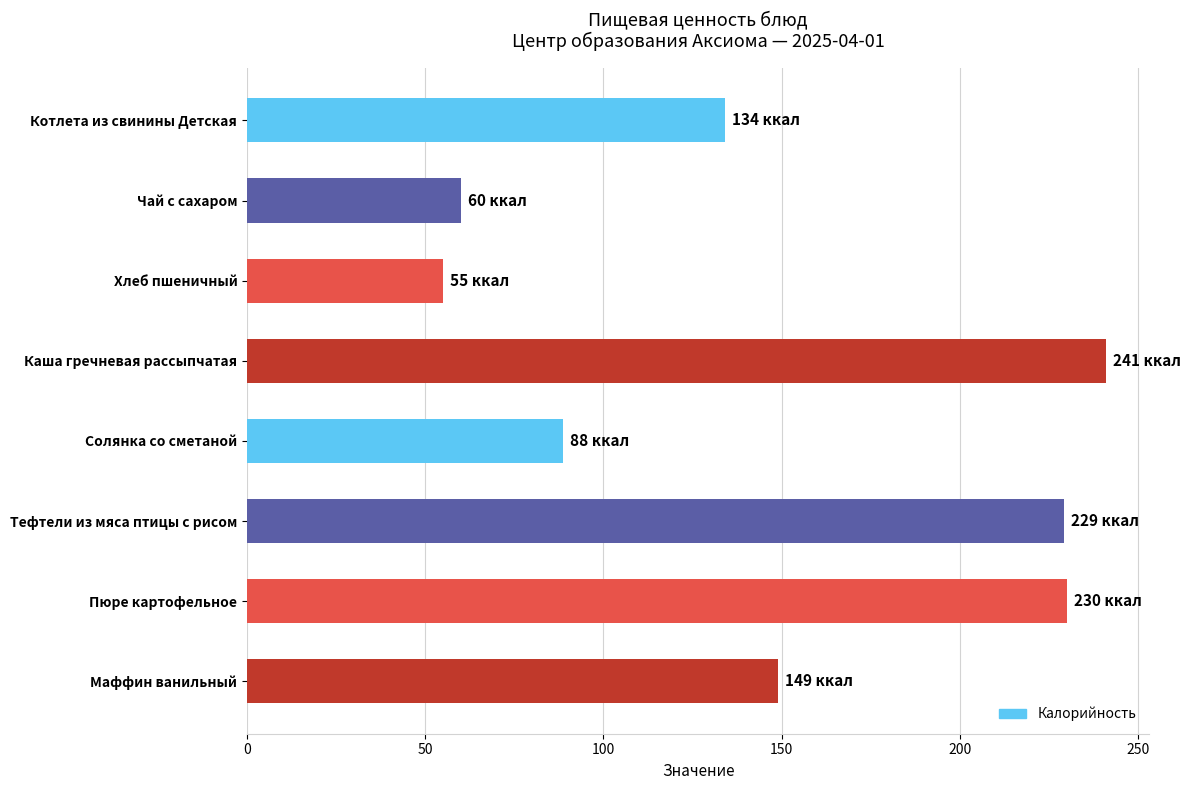

At which label is the value closest to 148?

Маффин ванильный